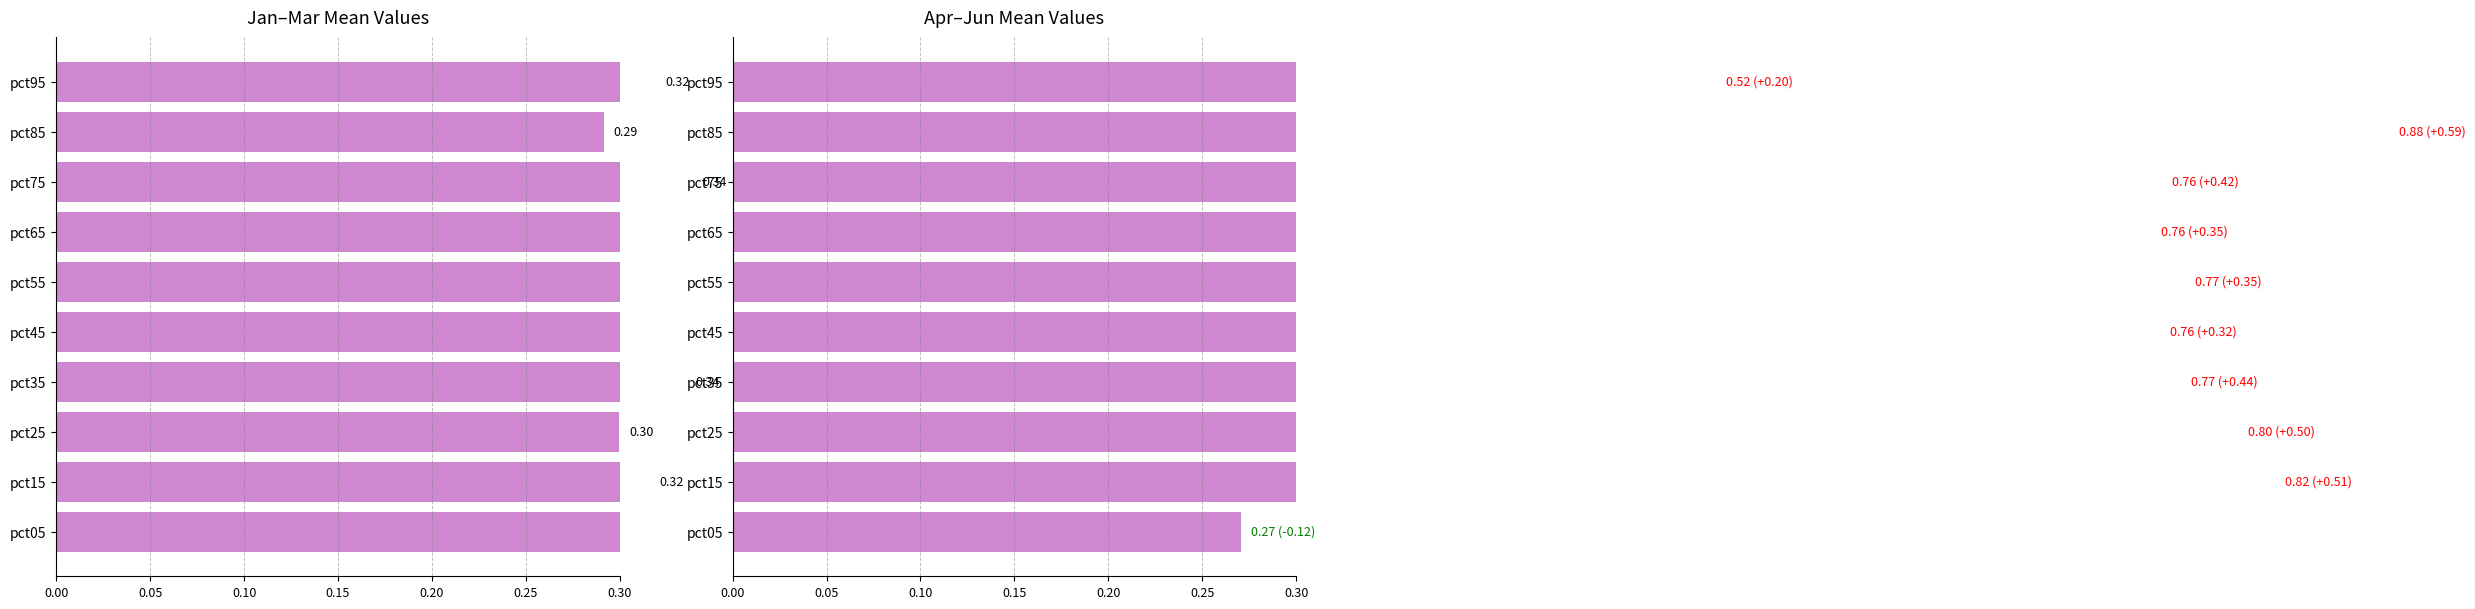

Reading right to left, extract all data points from this chart.

Jan-Mar mean: 0.3	0.3	0.3	0.4	0.4	0.4	0.3	0.3	0.3	0.4
Apr-Jun mean: 0.5	0.9	0.8	0.8	0.8	0.8	0.8	0.8	0.8	0.3